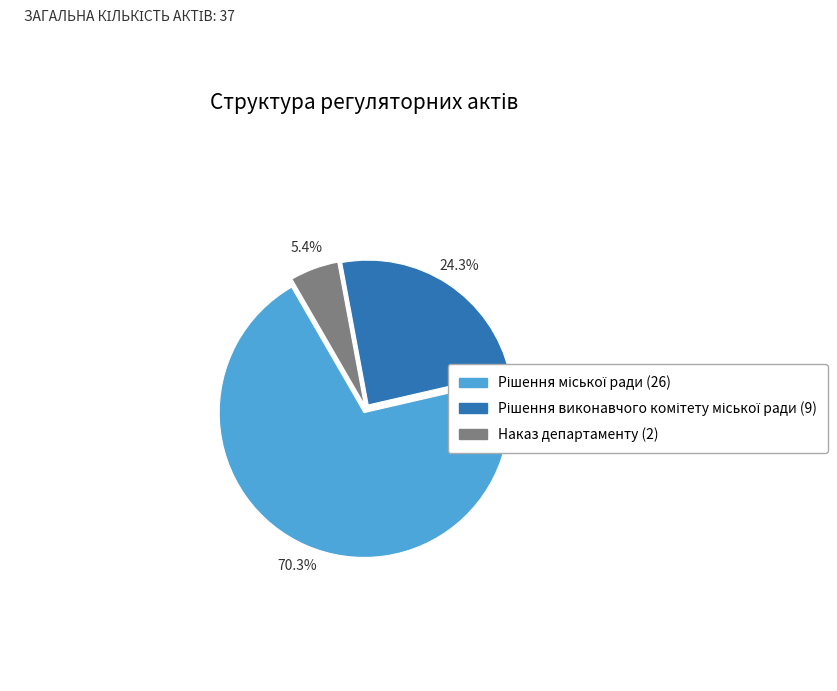

How much of the chart is everything except Наказ департаменту?

94.6%